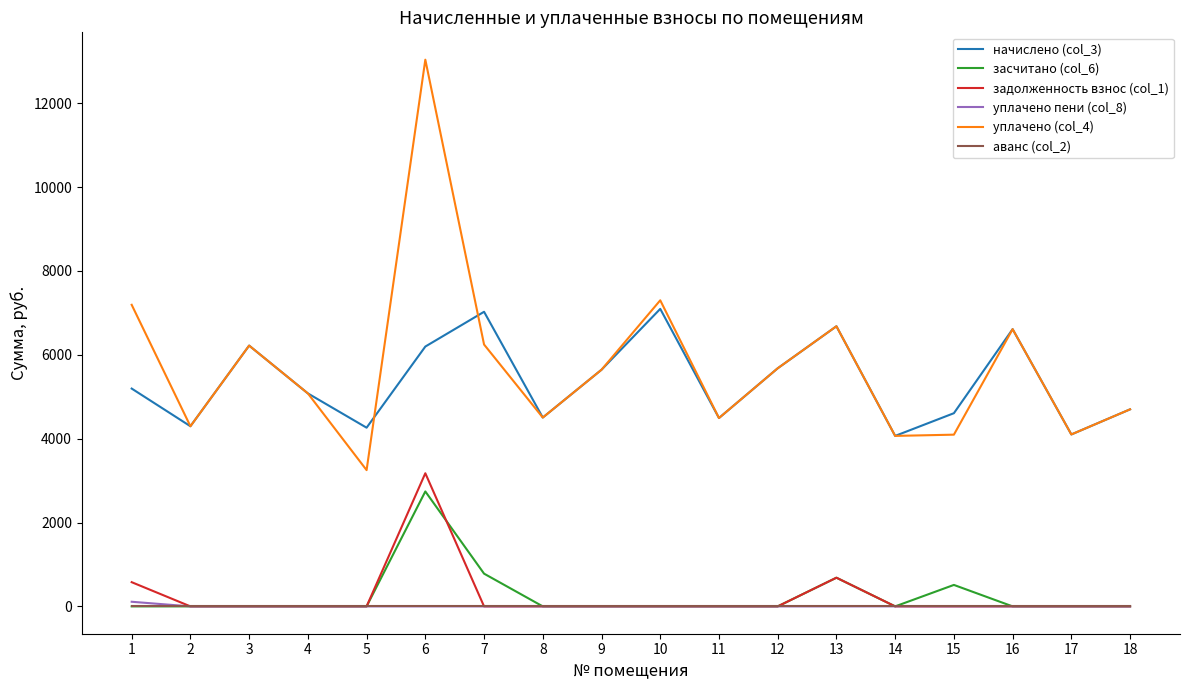

True or false: уплачено пени (col_8) and начислено (col_3) cross at least once.

False